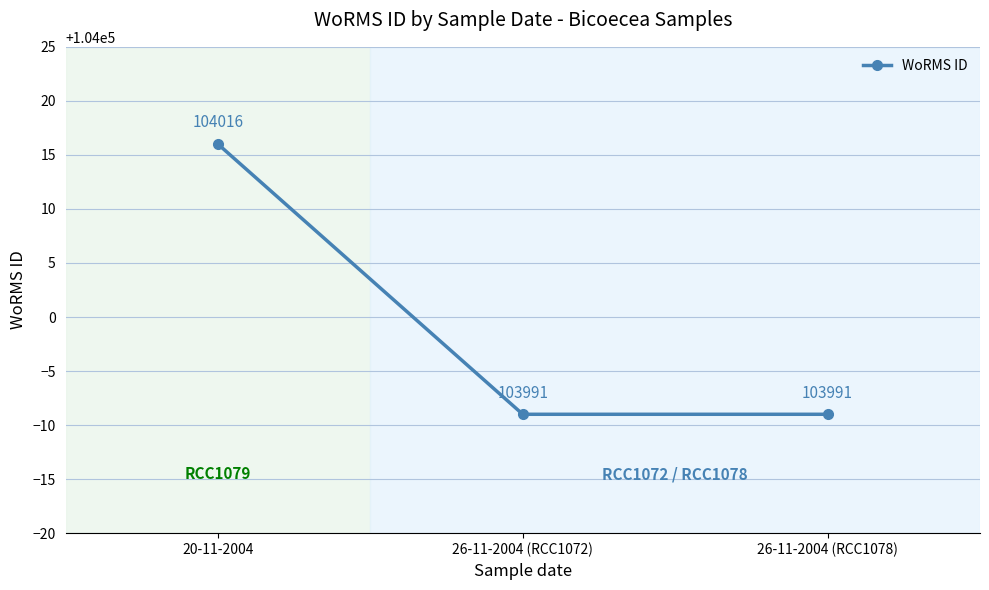

What is the value of the 3rd point from the left?

103991